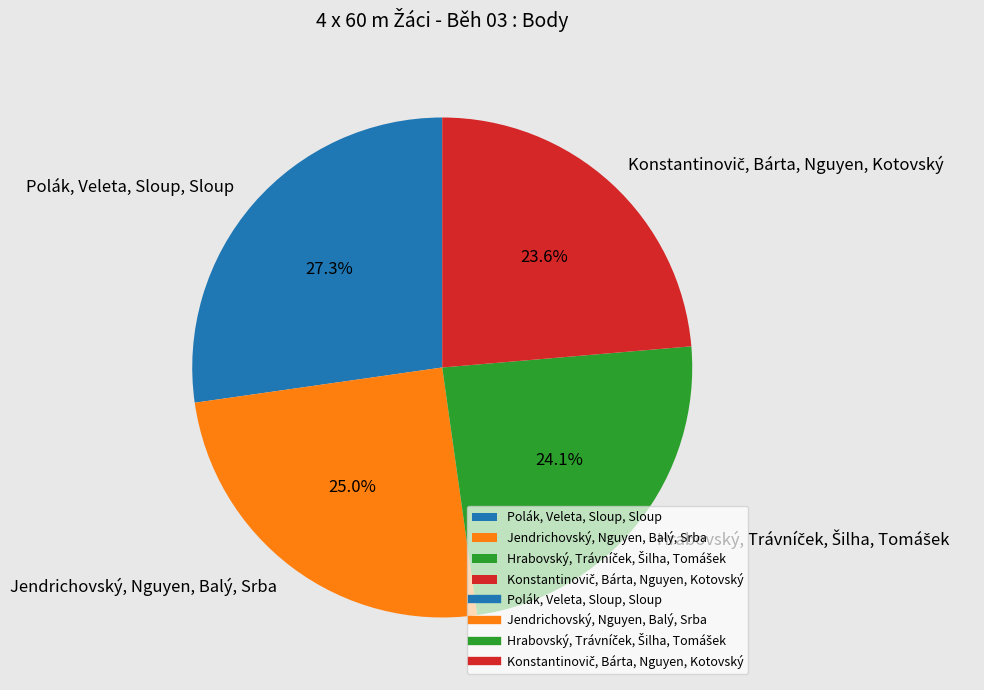

What is the largest slice in the pie chart?

Polák, Veleta, Sloup, Sloup